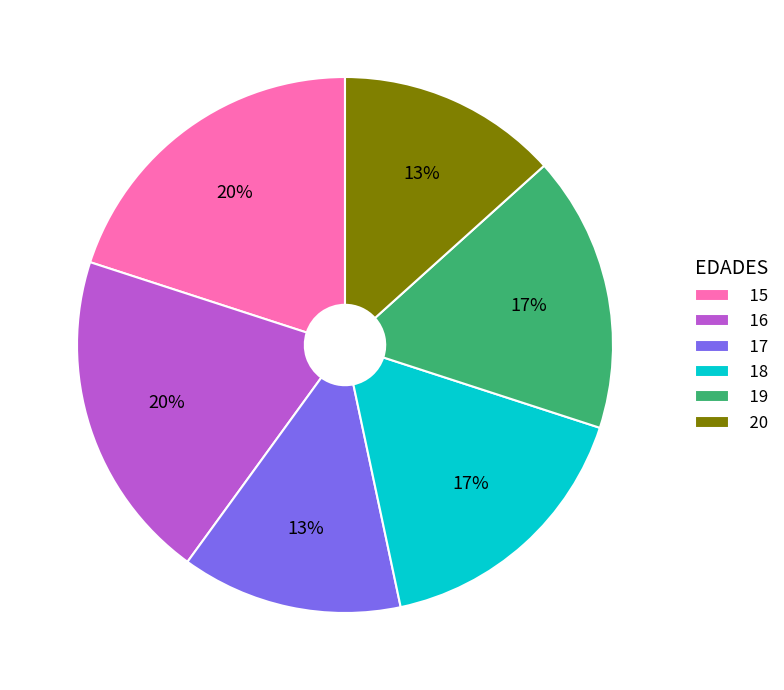

Count the number of slices in the pie.

6